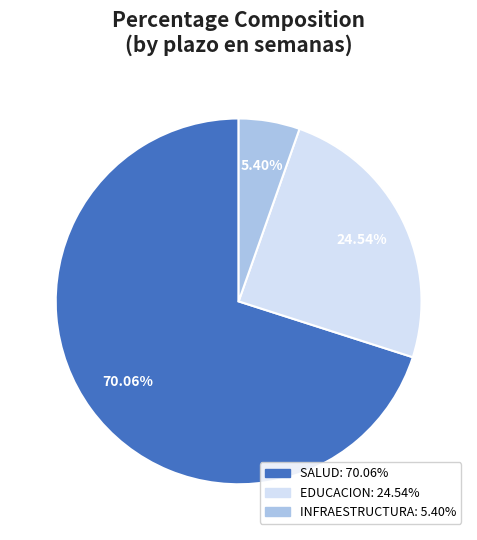

Is there any slice that represents more than half of the pie?

Yes